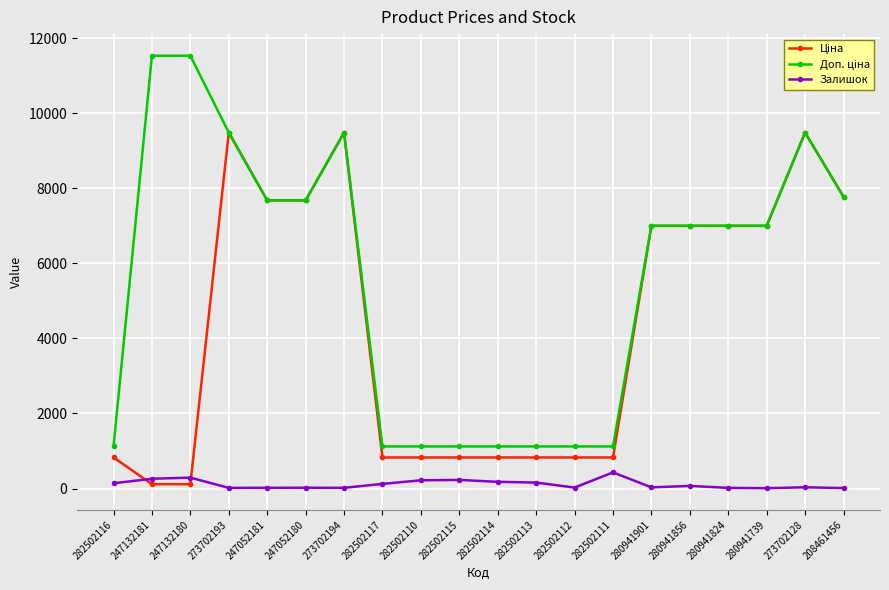

What is the greatest value displayed?

11537.0